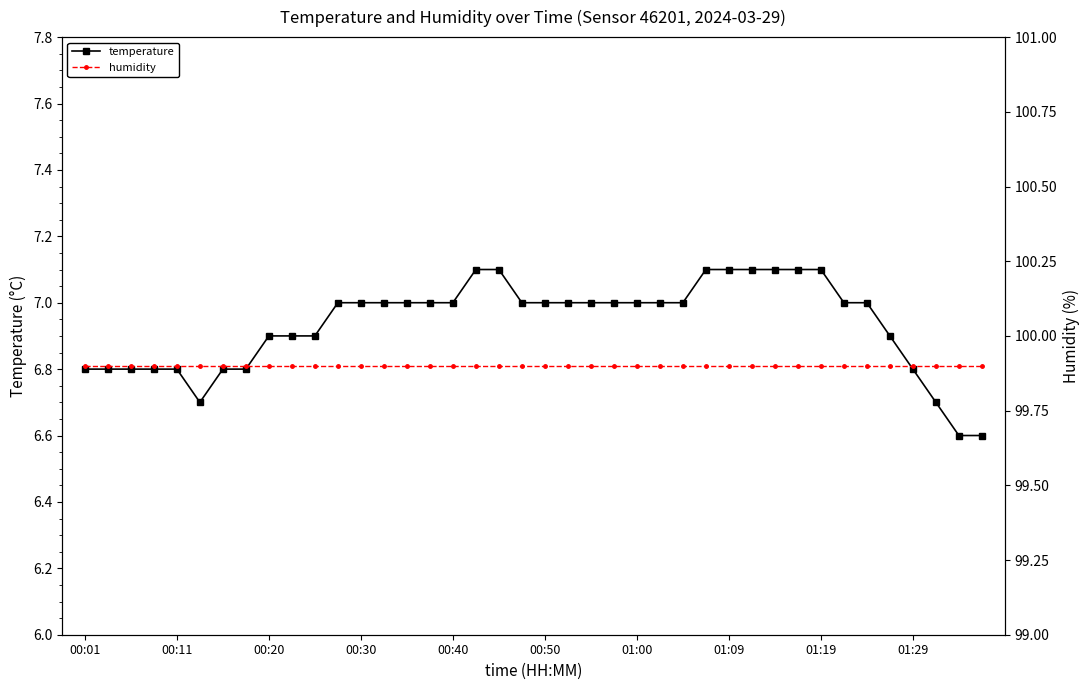

Is this an area chart (filled region under the line)?

No